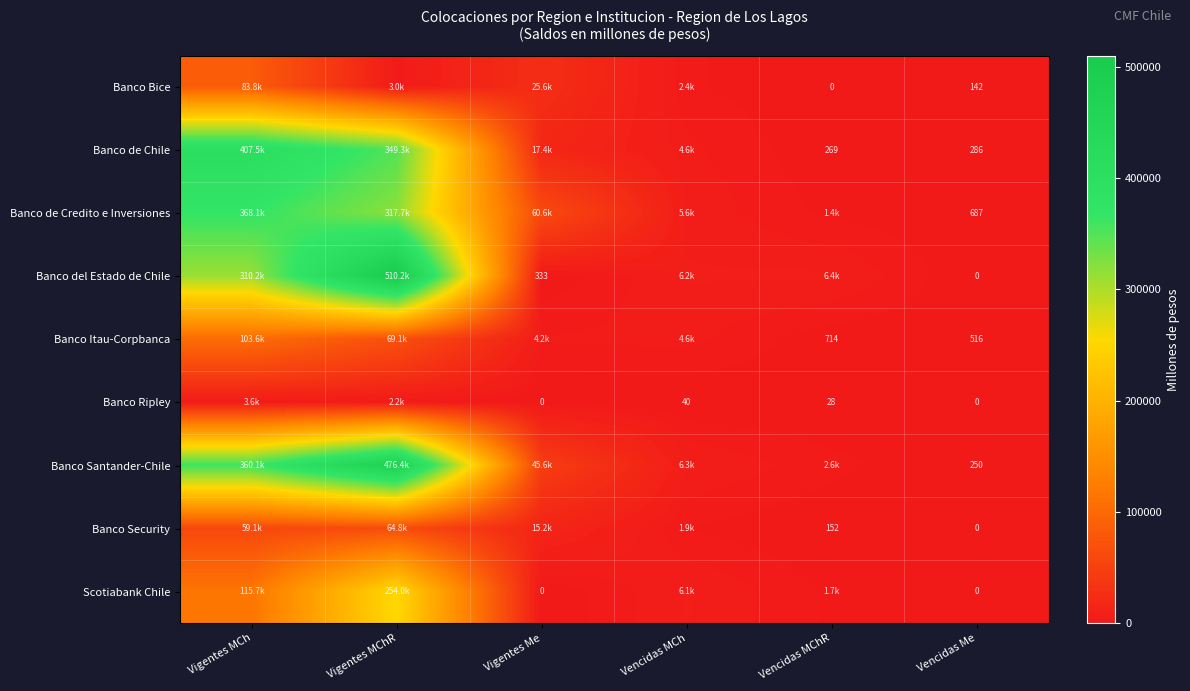

Where is Scotiabank Chile nearest to the value 127004?

Vigentes MCh